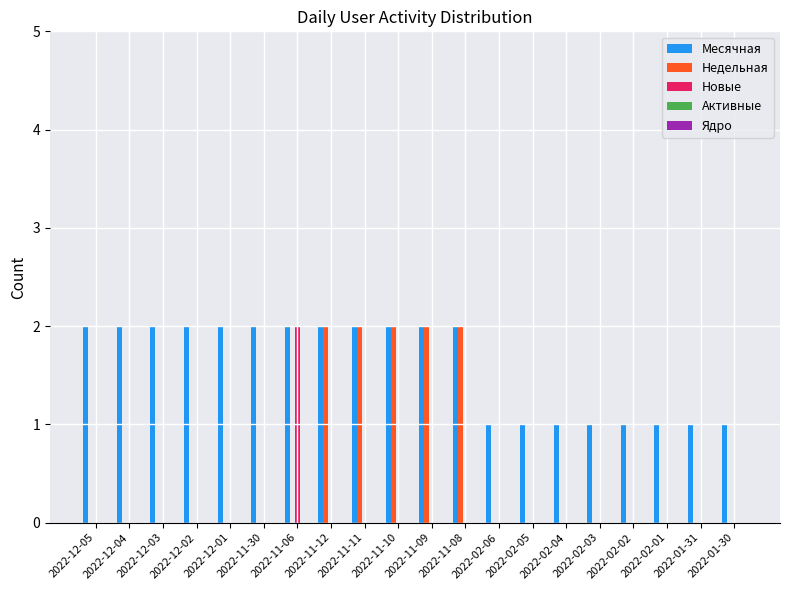

True or false: Недельная has a value of 0 at 2022-01-31.

True